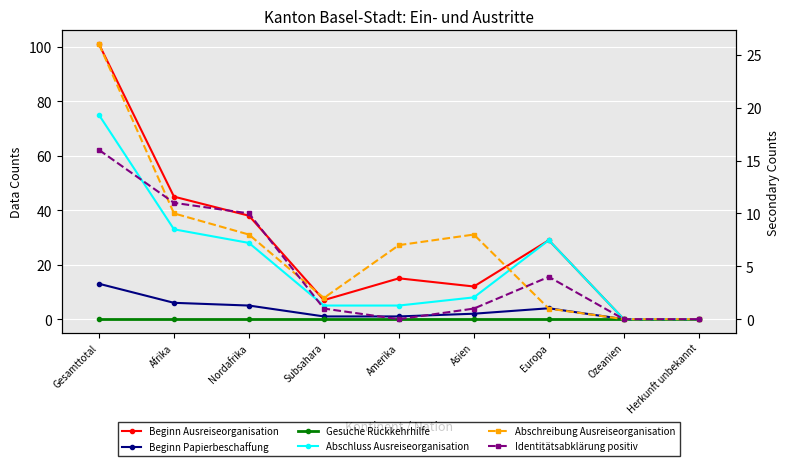

What is the difference between the maximum and second lowest values in the Identitätsabklärung positiv series?

16